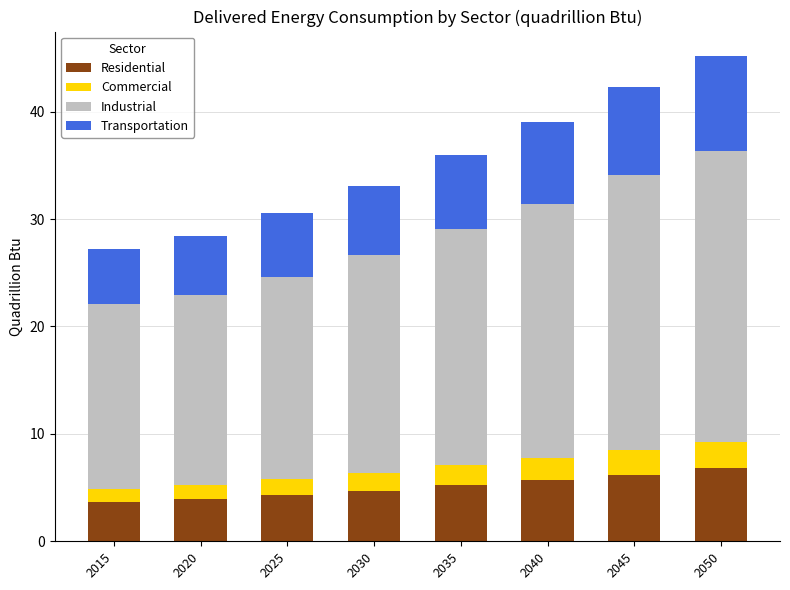

What is the difference between the maximum and minimum values in the Residential series?

3.1